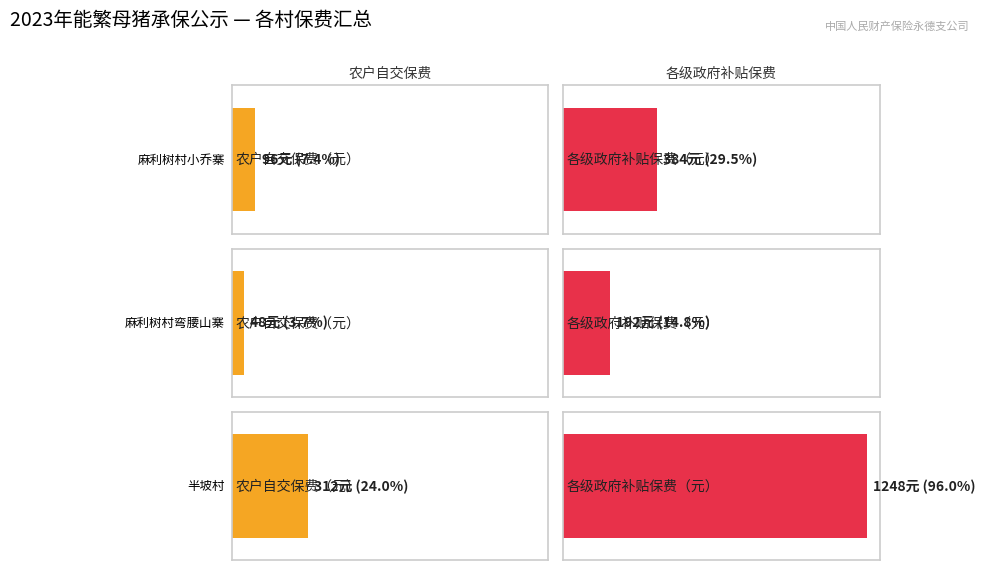

Which has a higher value, 半坡村 or 麻利树村弯腰山寨?

半坡村